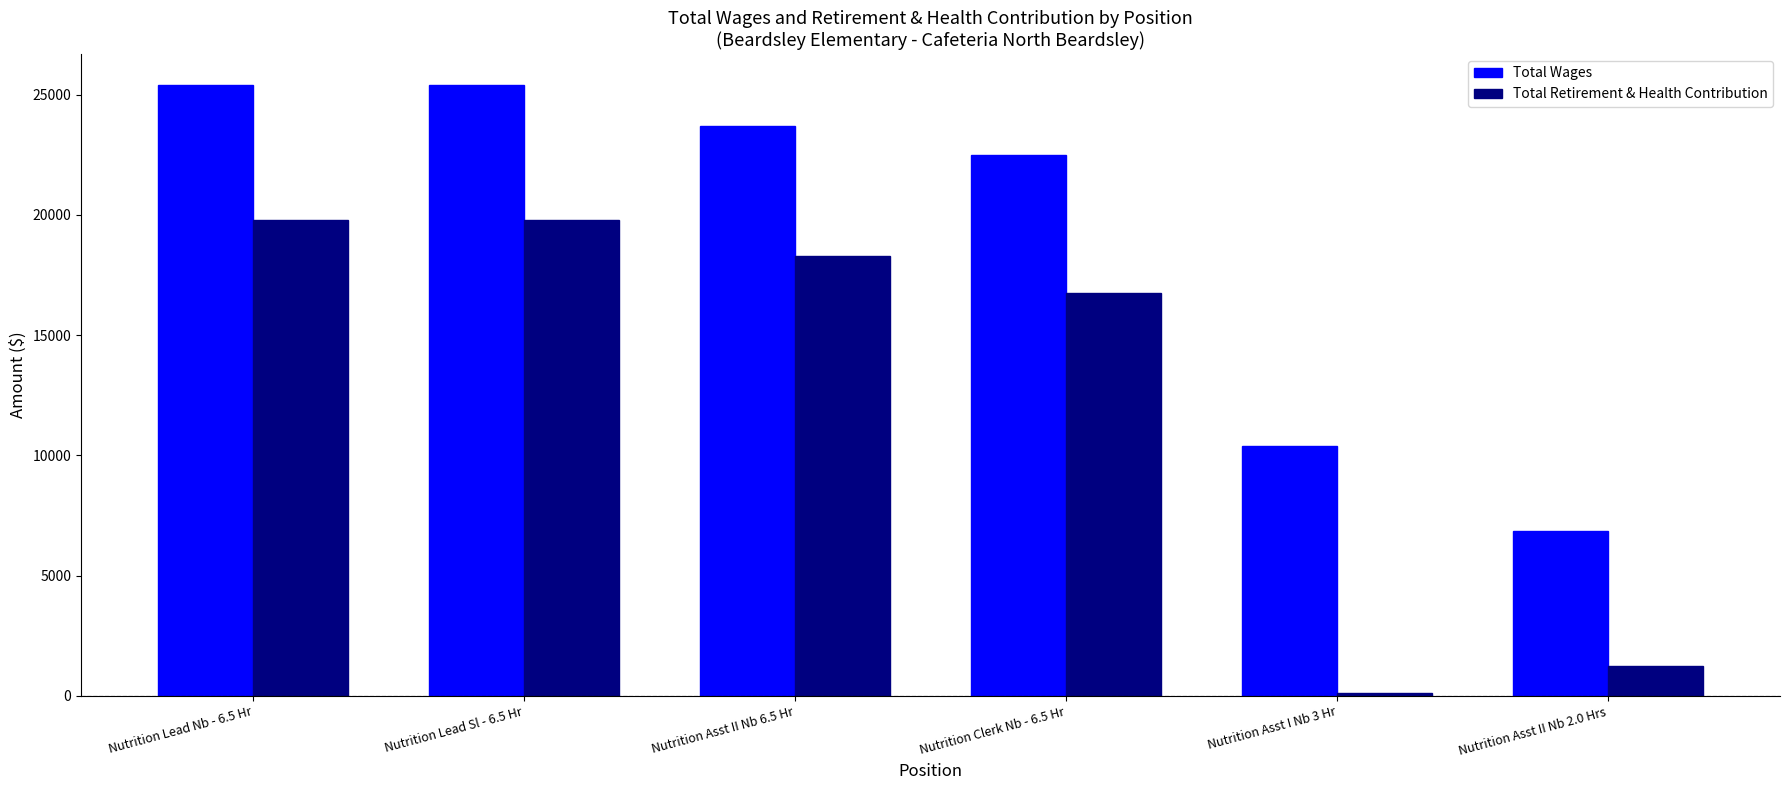

Are the bars grouped side by side (vs. stacked)?

Yes